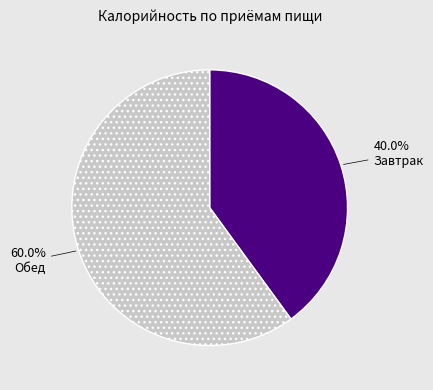

To the nearest percent, what is the difference between the Завтрак and Обед slice percentages?

20%